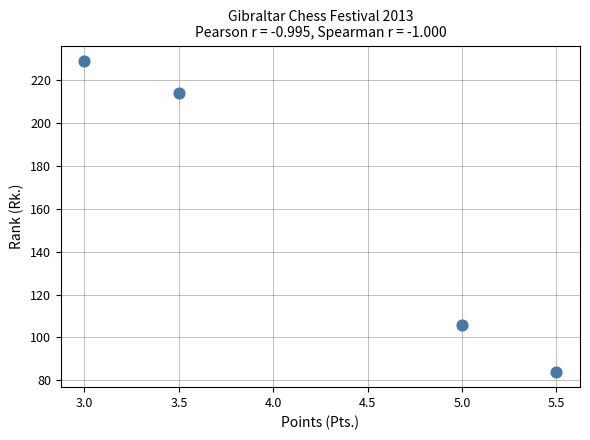

What is the range of Y values (max minus min)?

145